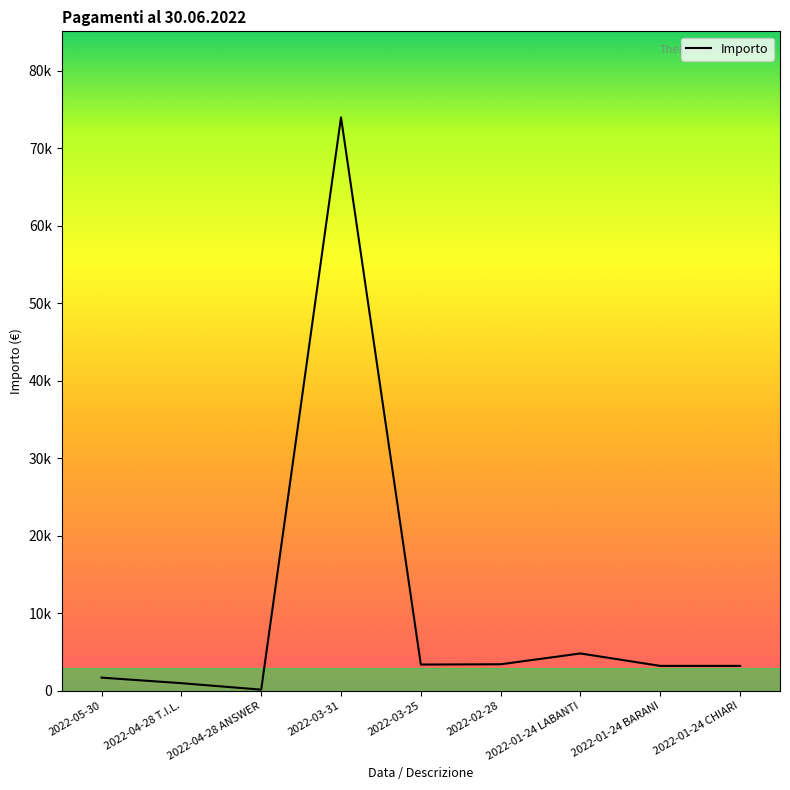

At which label does the data first exceed 3206?

2022-03-31